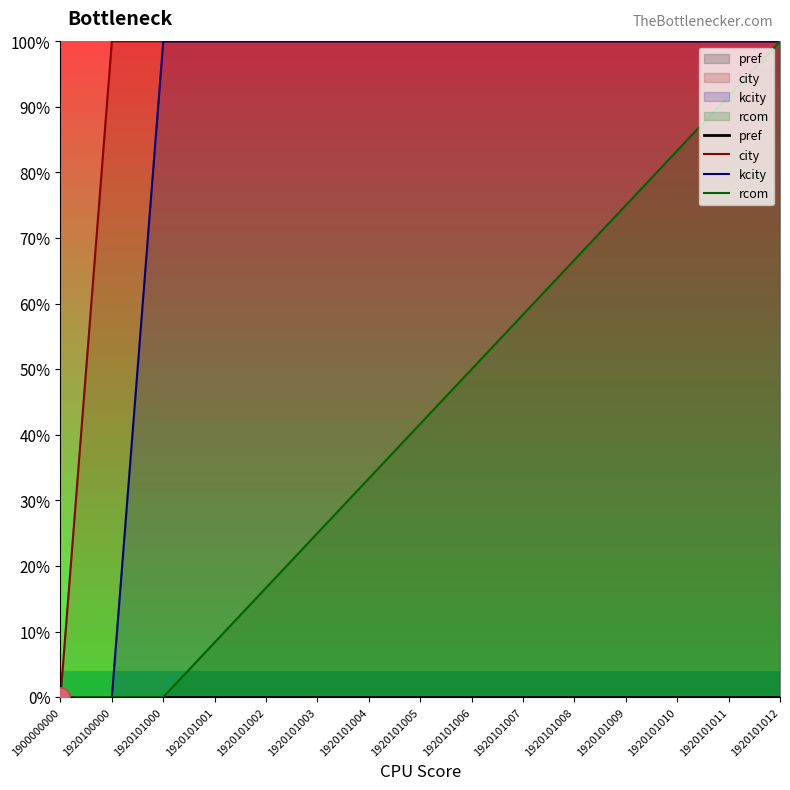

Which series changed the most between 1920101008 and 1920101011?

rcom